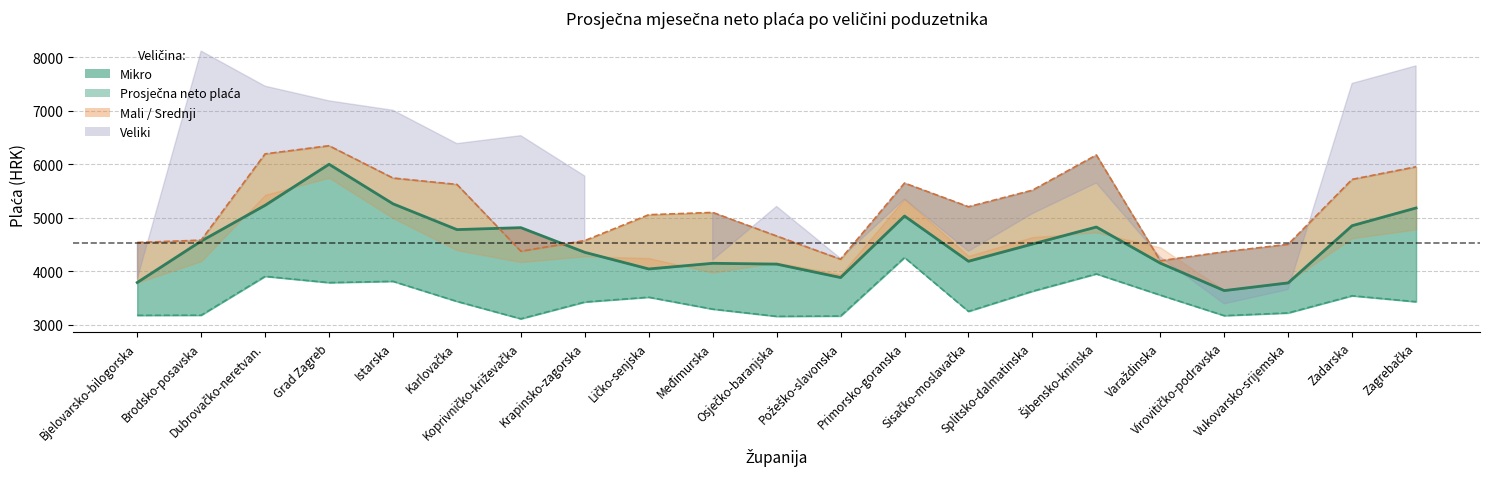

True or false: Srednji and Mikro cross at least once.

False